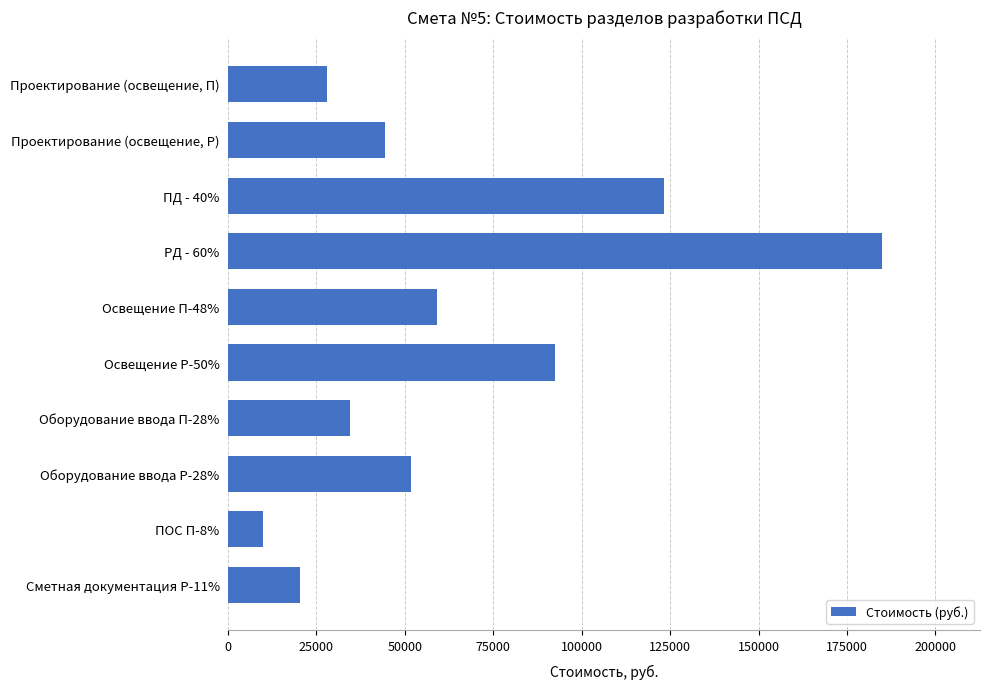

What is the ratio of the value at Оборудование ввода П-28% to the value at Оборудование ввода Р-28%?

0.7